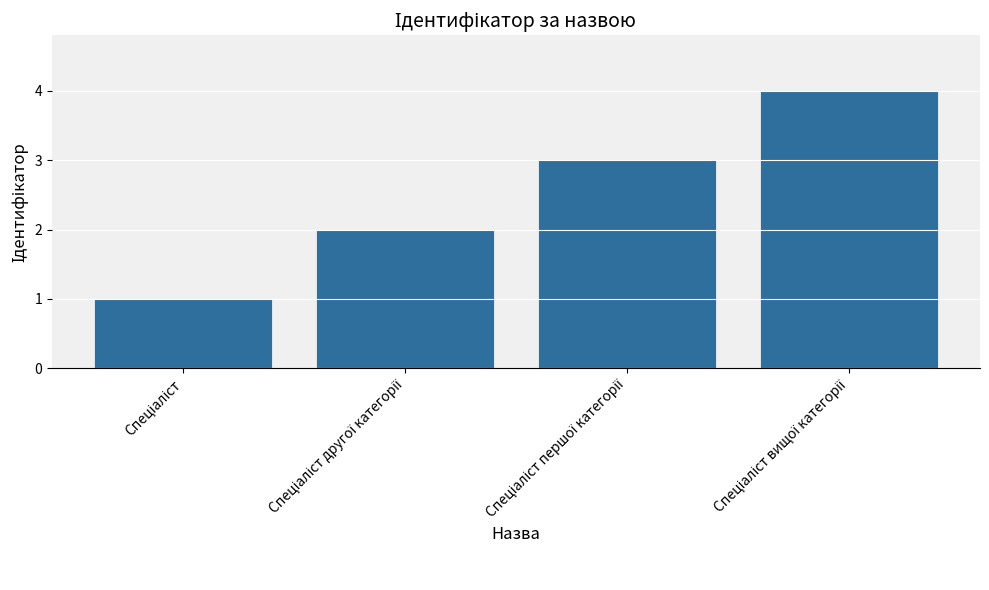

Reading right to left, list all the values displayed in this chart.

4	3	2	1